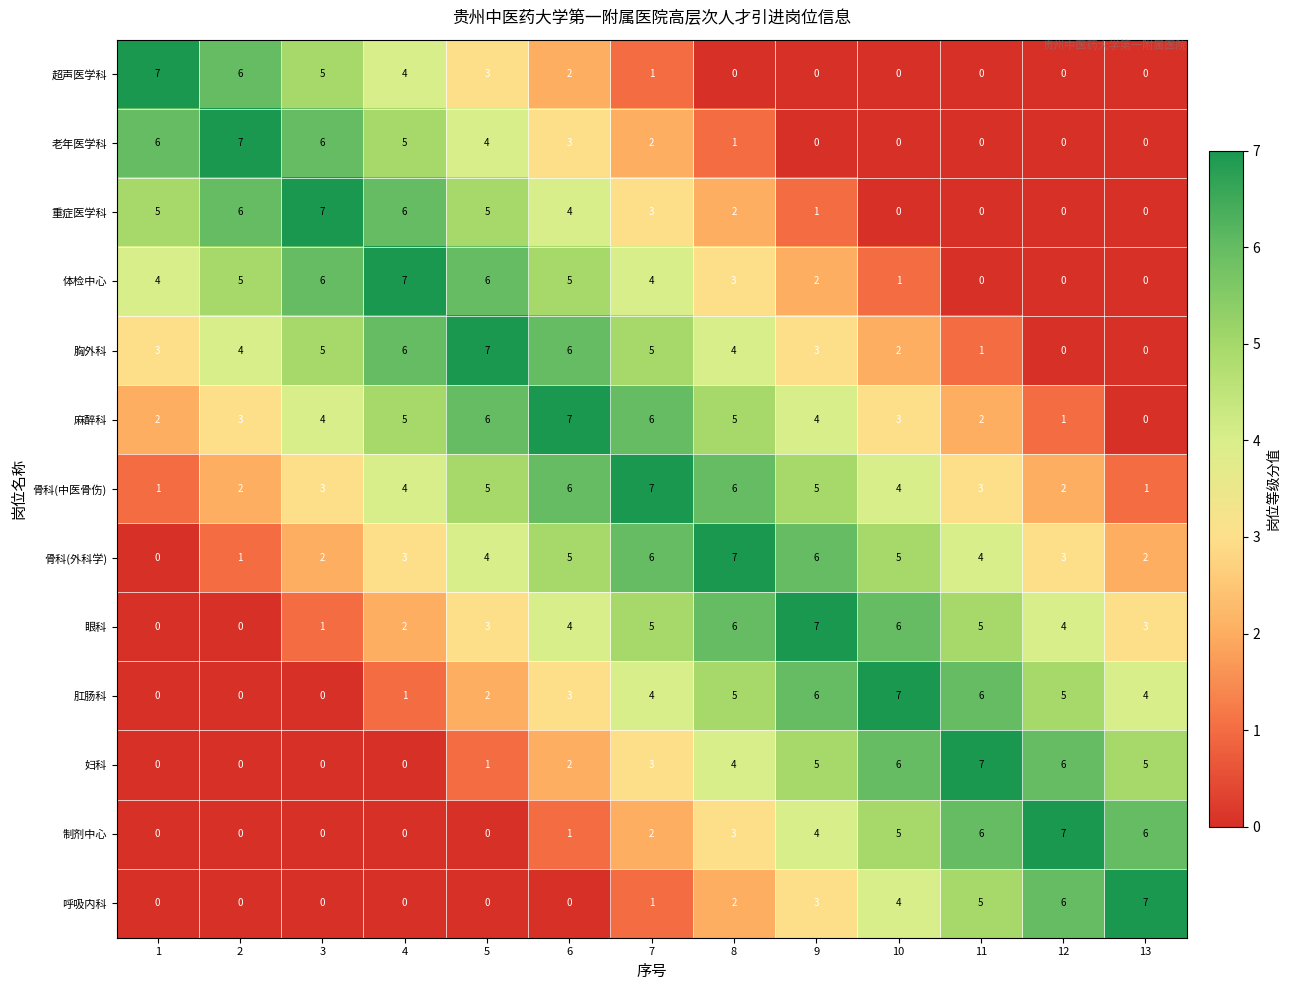

Is the value of 超声医学科 at 3 greater than the value of 眼科 at 9?

No